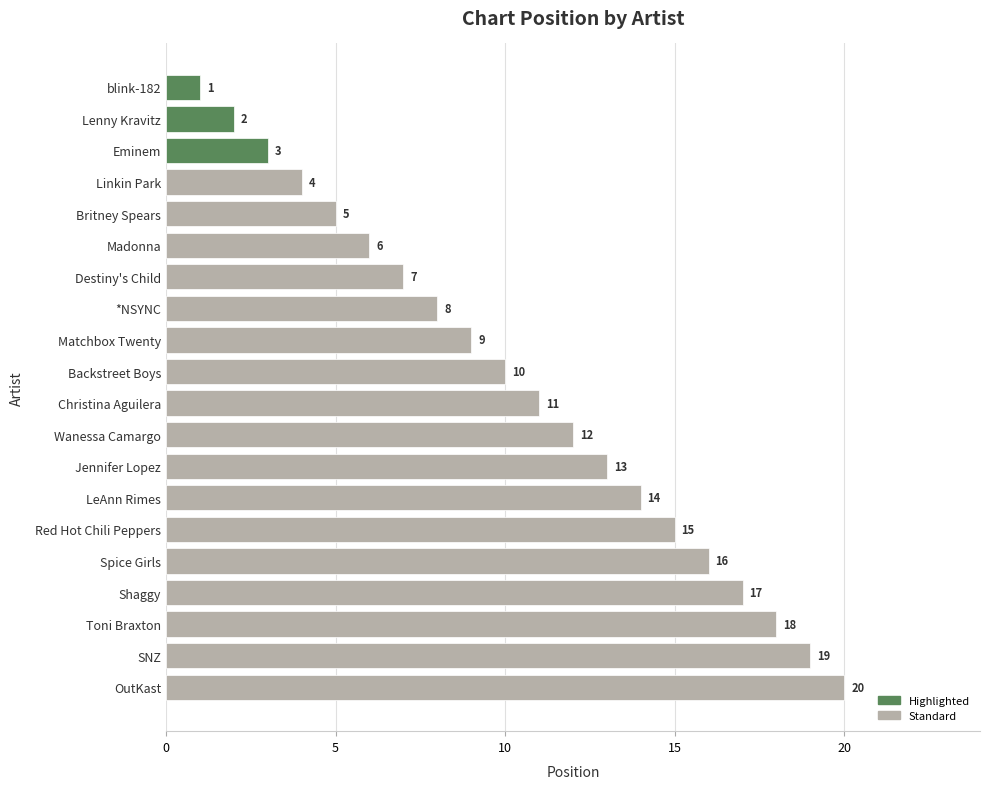

What is the label of the 14th bar from the top?

LeAnn Rimes